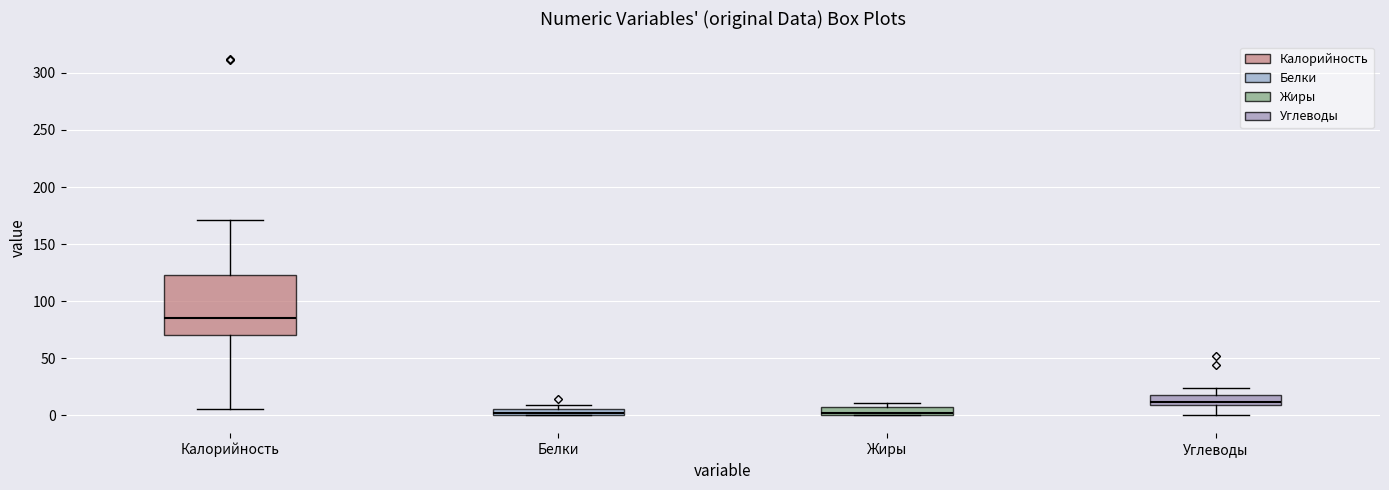

Comparing the boxes themselves (not the whiskers), which one is the tallest?

Калорийность